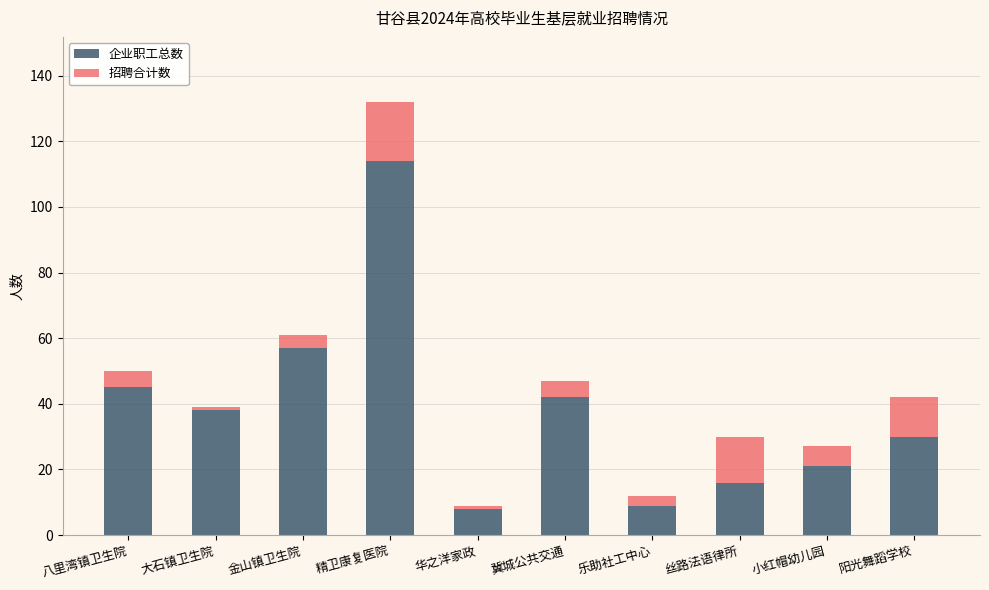

What is the sum of the 企业职工总数 values at 冀城公共交通 and 丝路法语律所?

58